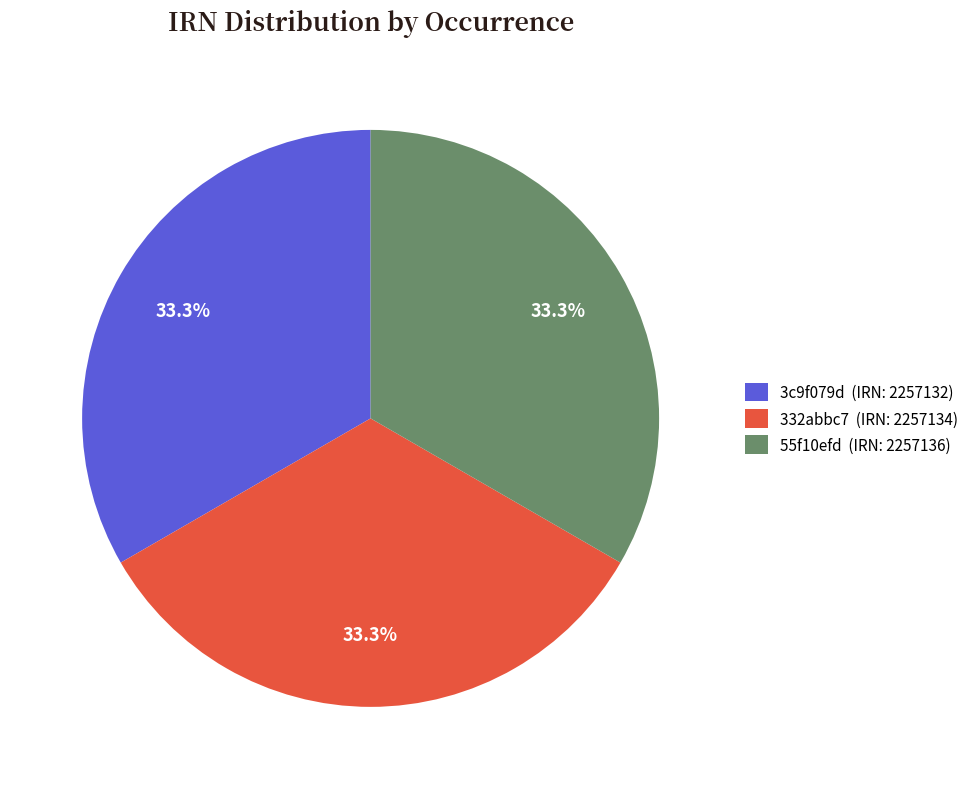

Is there a majority slice in this chart?

No